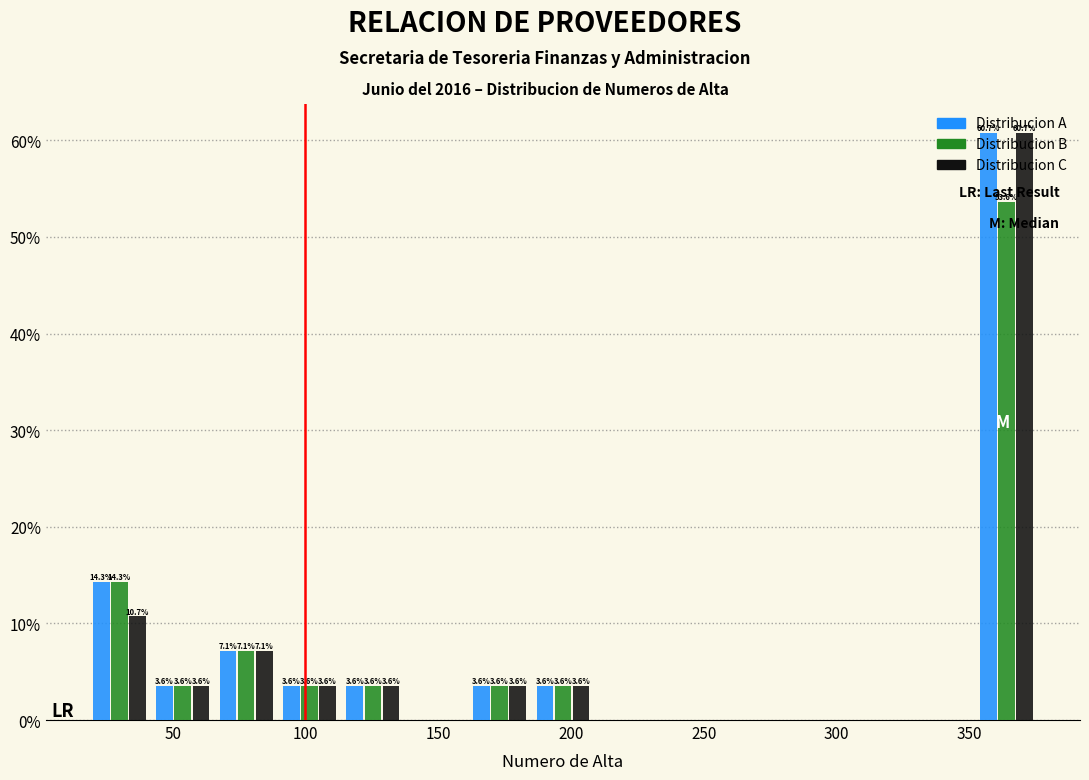

In the Distribucion A series, which range on the x-axis has the tallest bar?

350 to 375